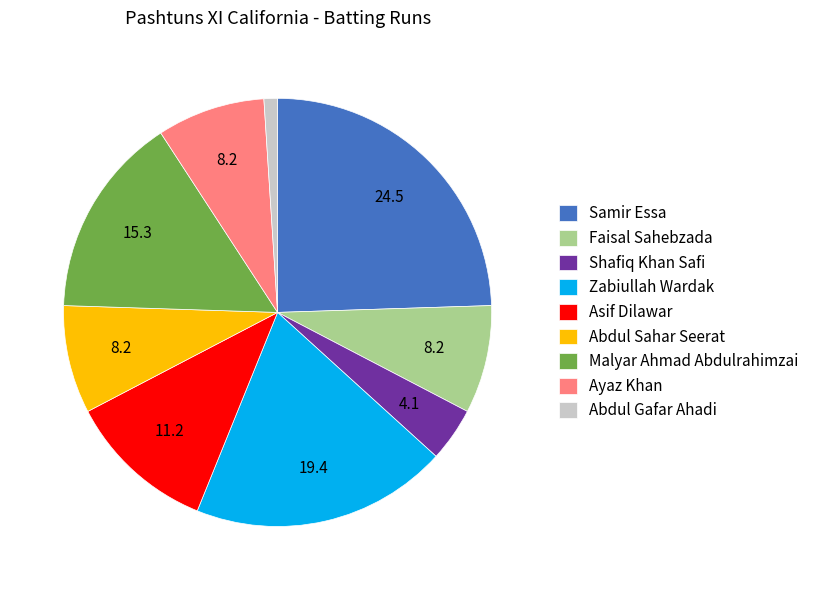

What is the ratio of the value at Malyar Ahmad Abdulrahimzai to the value at Faisal Sahebzada?

1.9